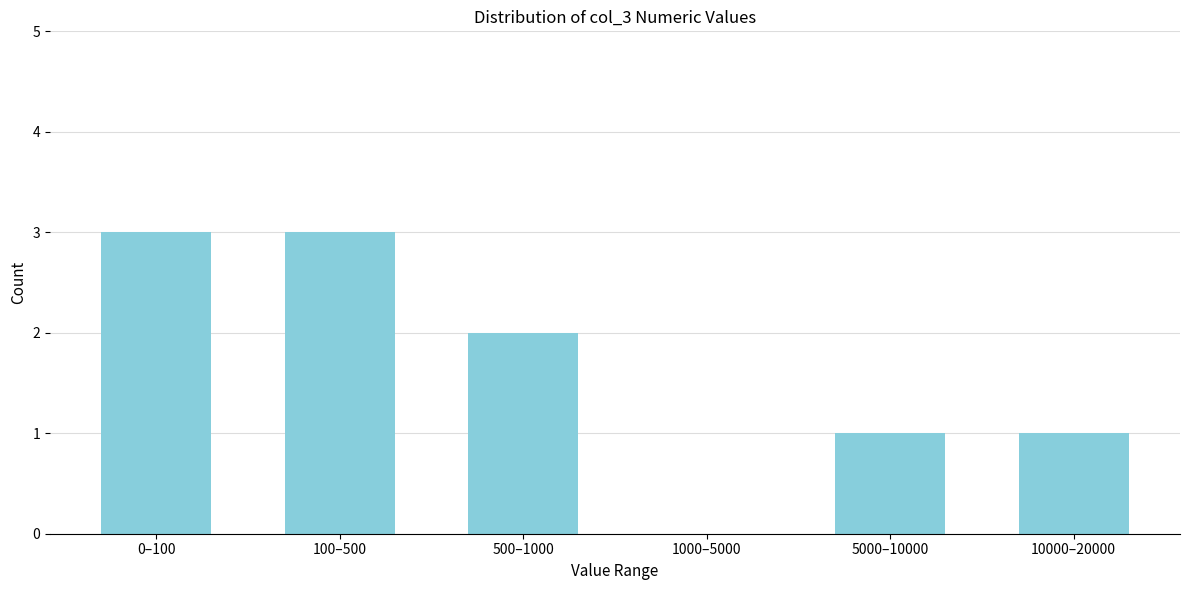

Reading right to left, list all the values displayed in this chart.

10000–20000=1	5000–10000=1	1000–5000=0	500–1000=2	100–500=3	0–100=3